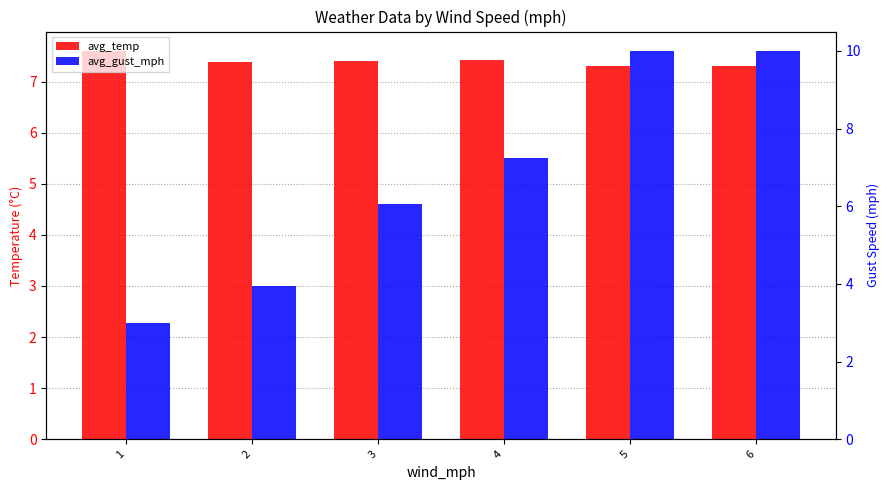

What is the value of the avg_temp bar at the 4th from the left?

7.4